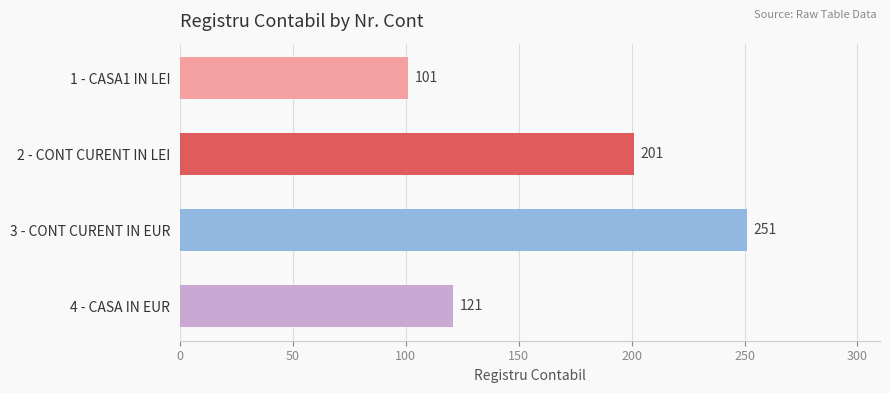

Which category has the highest value across all series?

3 - CONT CURENT IN EUR